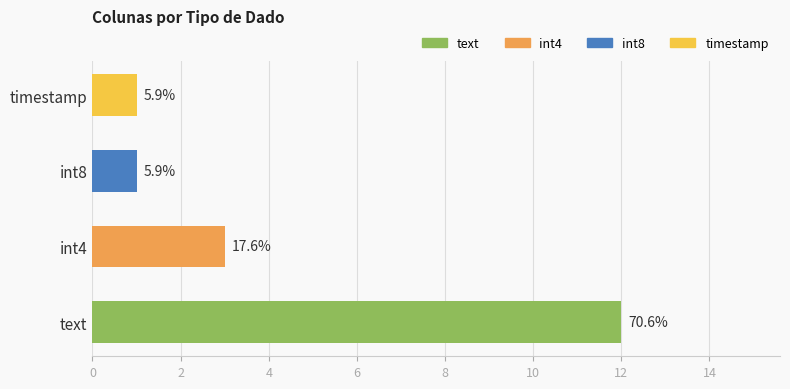

What is the minimum value shown in the chart?

1